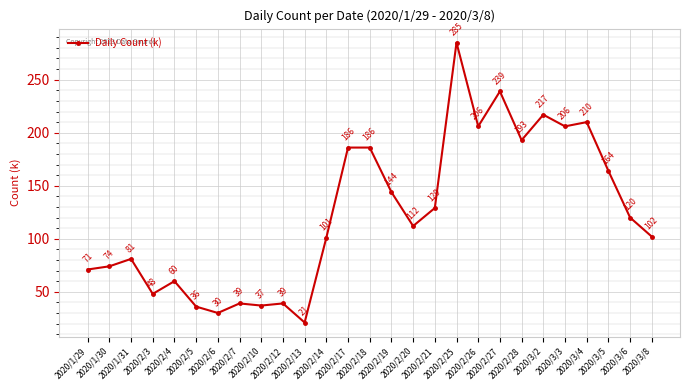

Reading left to right, extract all data points from this chart.

71	74	81	48	60	36	30	39	37	39	21	101	186	186	144	112	129	285	206	239	193	217	206	210	164	120	102